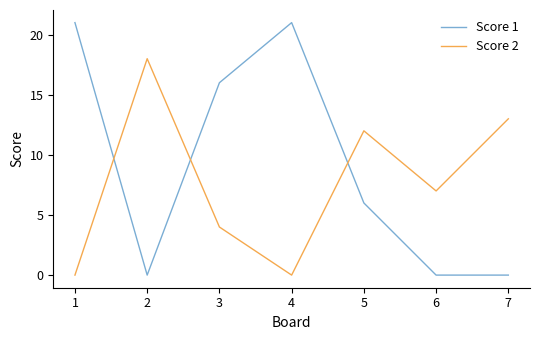

List the series in order of their peak value, highest first.

Score 1, Score 2